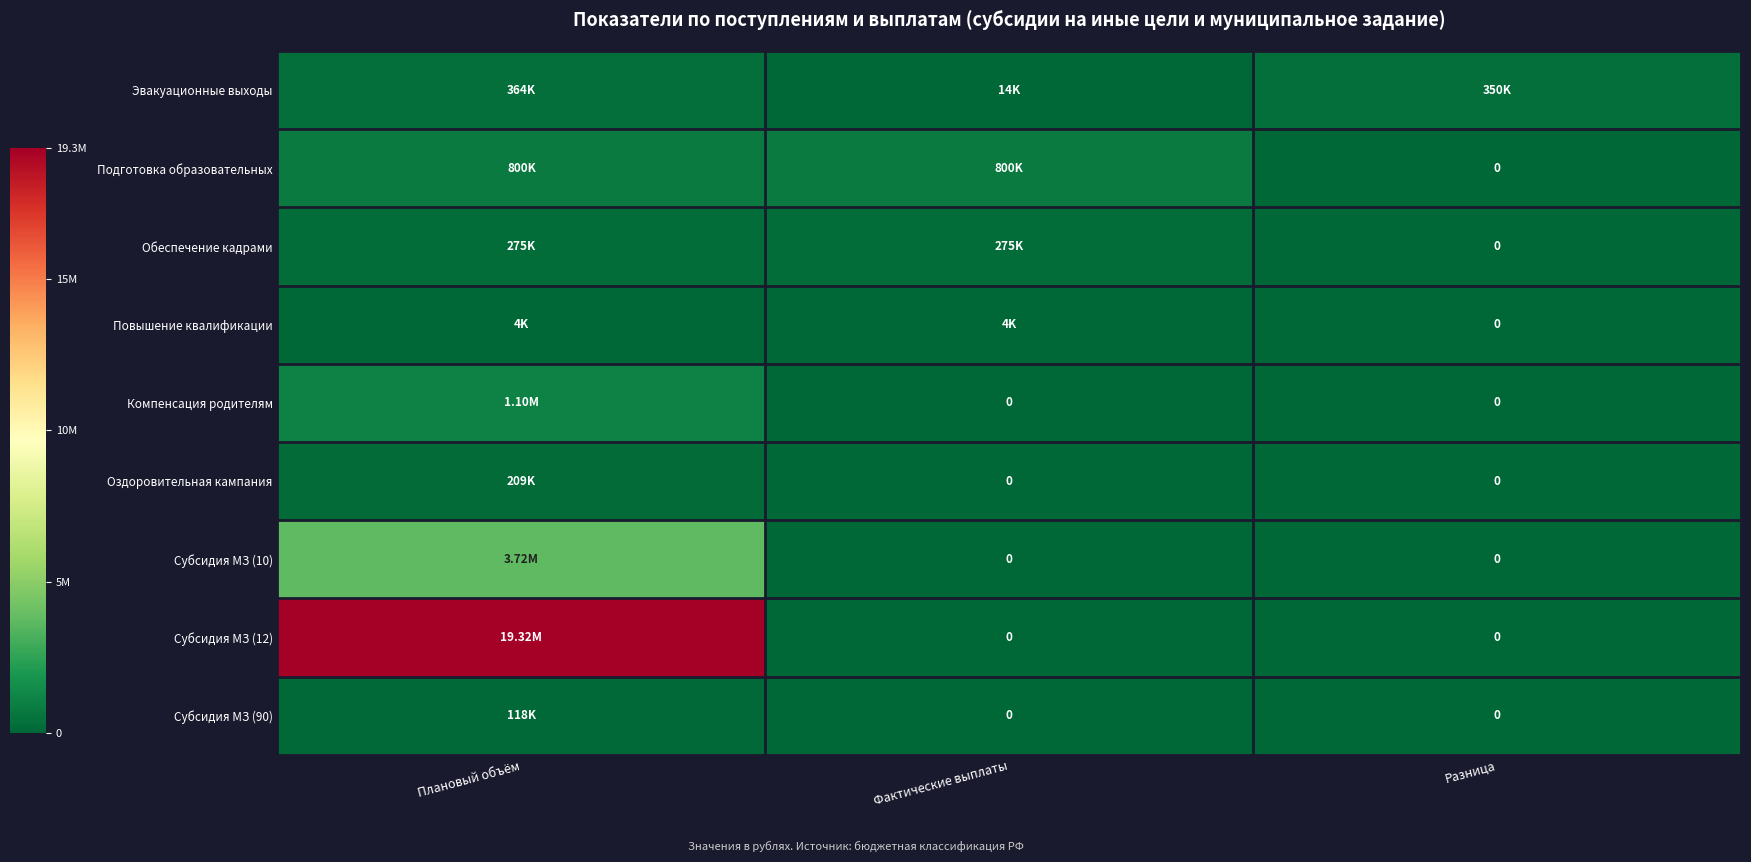

Rank the series at Плановый объём from lowest to highest value.

Повышение квалификации, Субсидия МЗ (90), Оздоровительная кампания, Обеспечение кадрами, Эвакуационные выходы, Подготовка образовательных, Компенсация родителям, Субсидия МЗ (10), Субсидия МЗ (12)